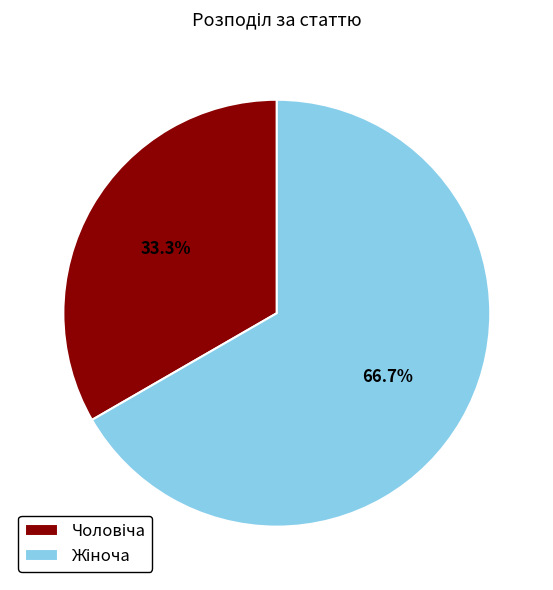

Is there any slice that represents more than half of the pie?

Yes